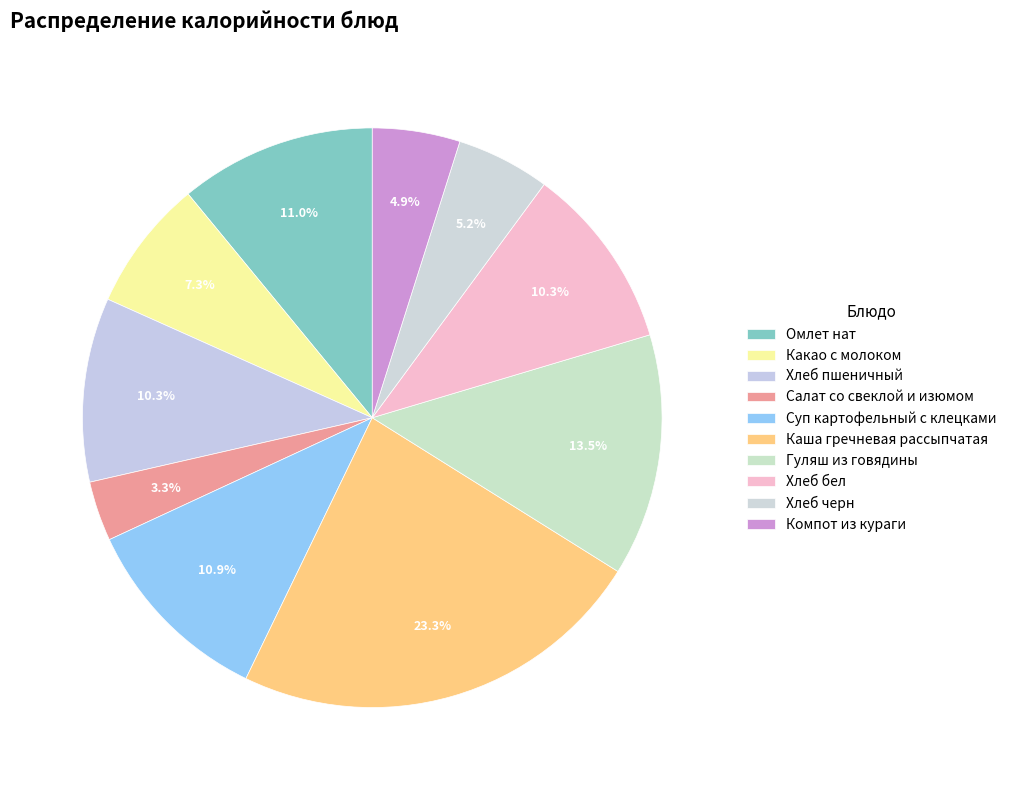

Count the number of slices in the pie.

10